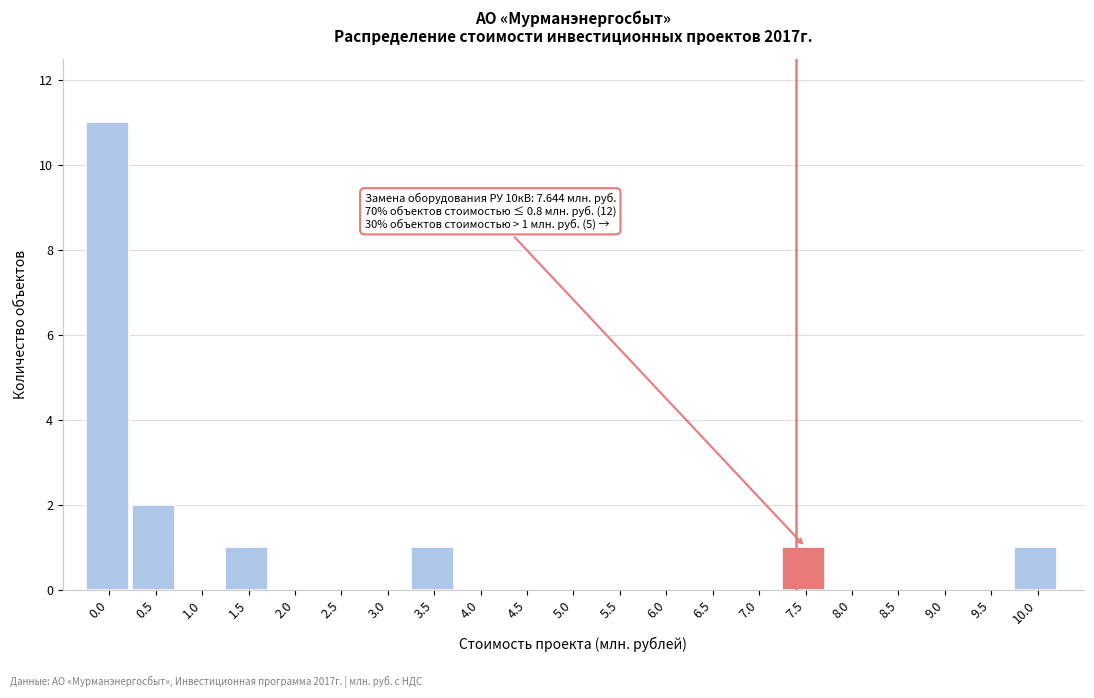

Reading left to right, extract all data points from this chart.

0.0=11	0.5=2	1.0=0	1.5=1	2.0=0	2.5=0	3.0=0	3.5=1	4.0=0	4.5=0	5.0=0	5.5=0	6.0=0	6.5=0	7.0=0	7.5=1	8.0=0	8.5=0	9.0=0	9.5=0	10.0=1